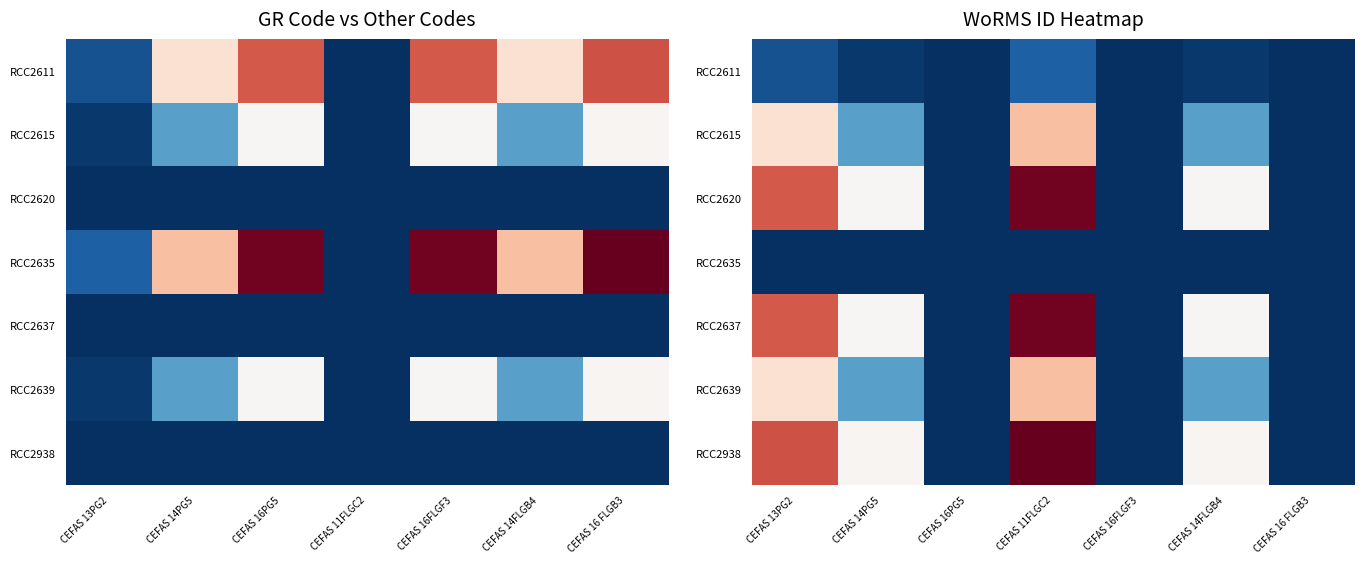

The RCC2637 series shows 9842.9 at CEFAS 14FLGB4. True or false?

False